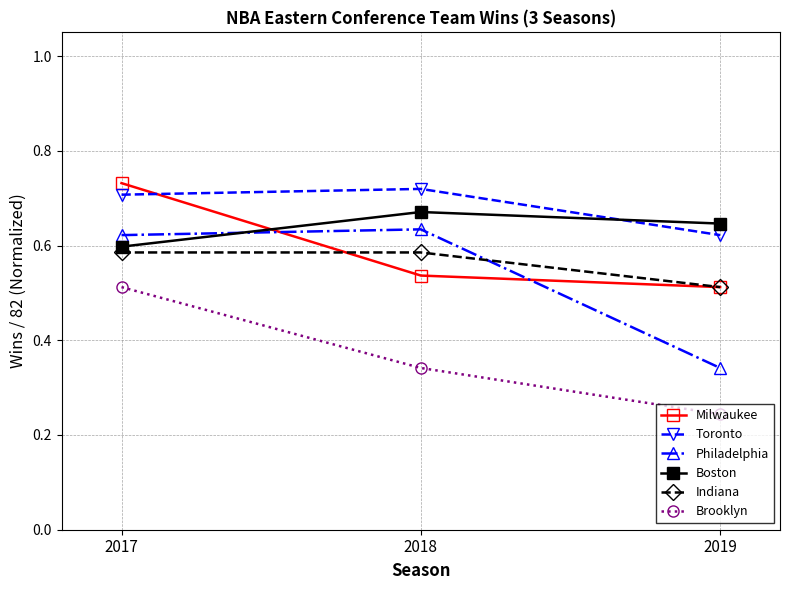

What is the difference between the second highest and minimum values in the Toronto series?

0.1